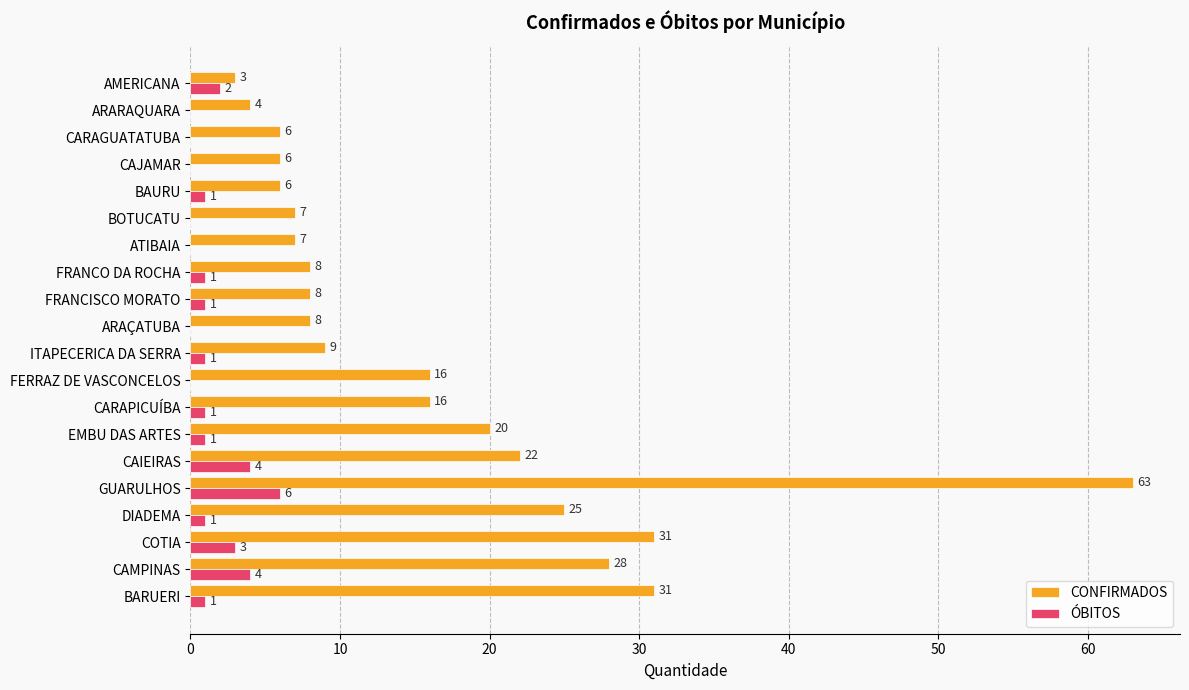

The ÓBITOS series shows 0 at FERRAZ DE VASCONCELOS. True or false?

True